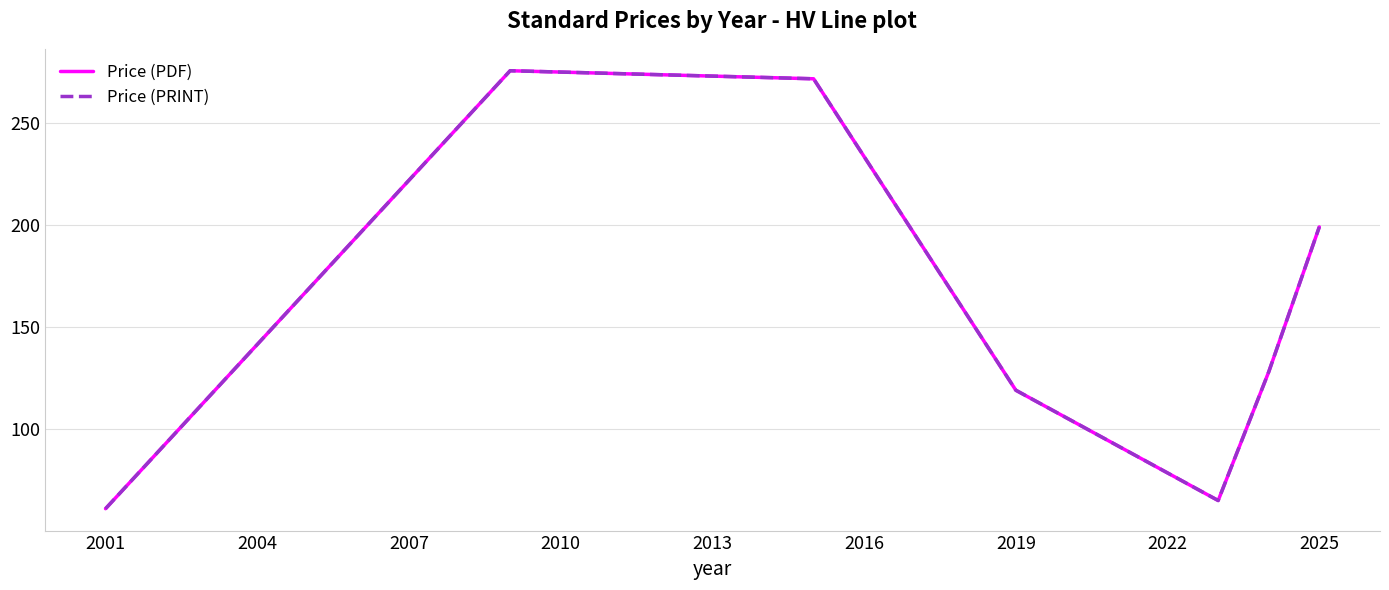

Is this an area chart (filled region under the line)?

No